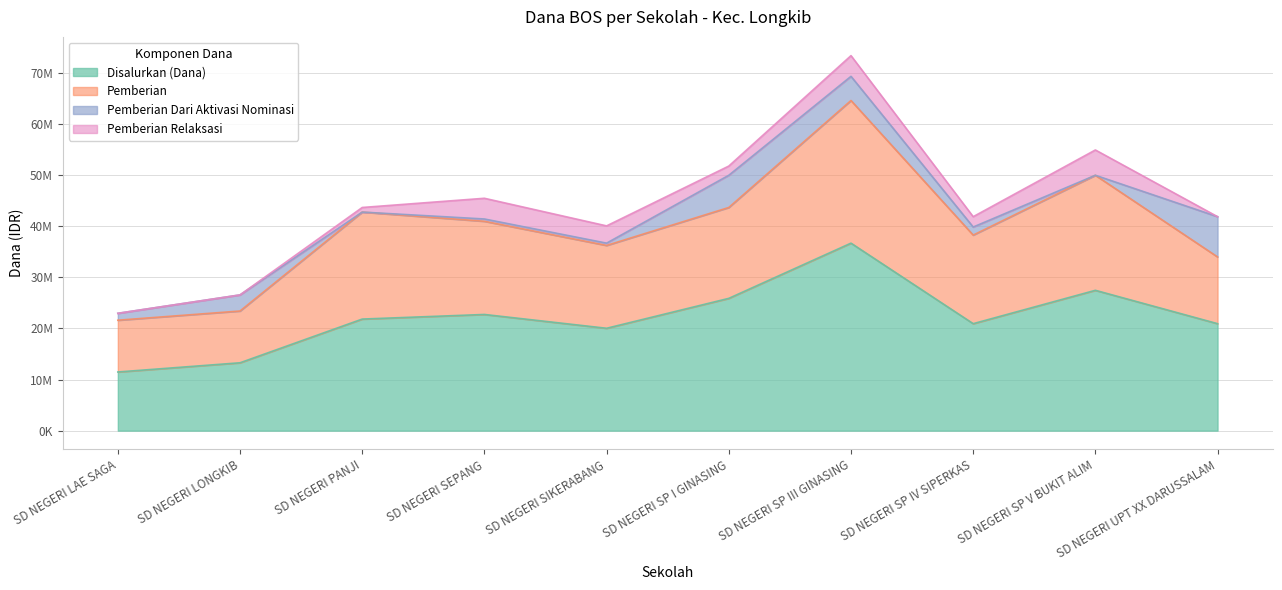

What value does the Pemberian series have at SD NEGERI SP IV SIPERKAS?

17325000